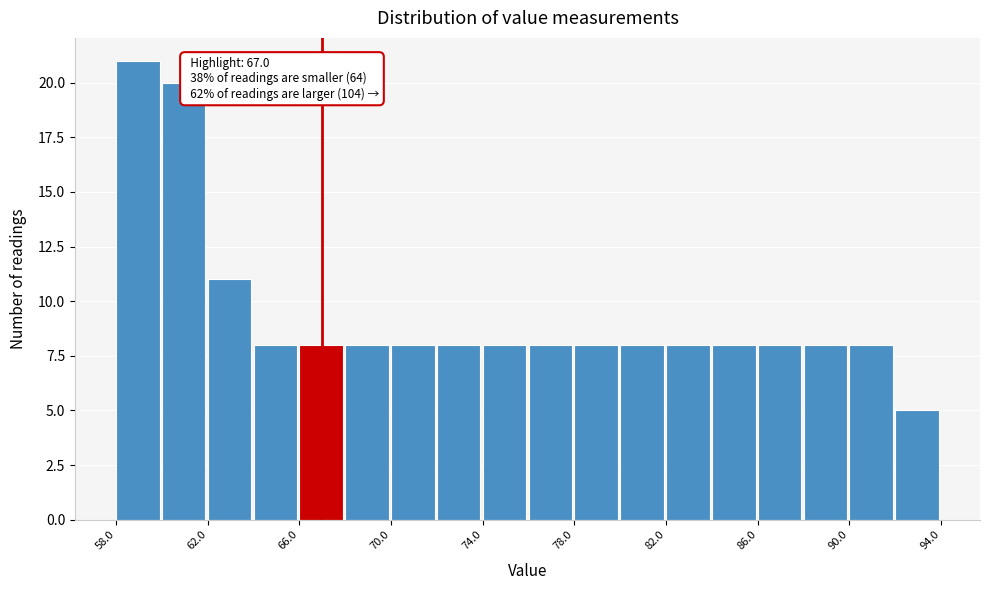

Which range on the x-axis has the tallest bar?

58 to 60